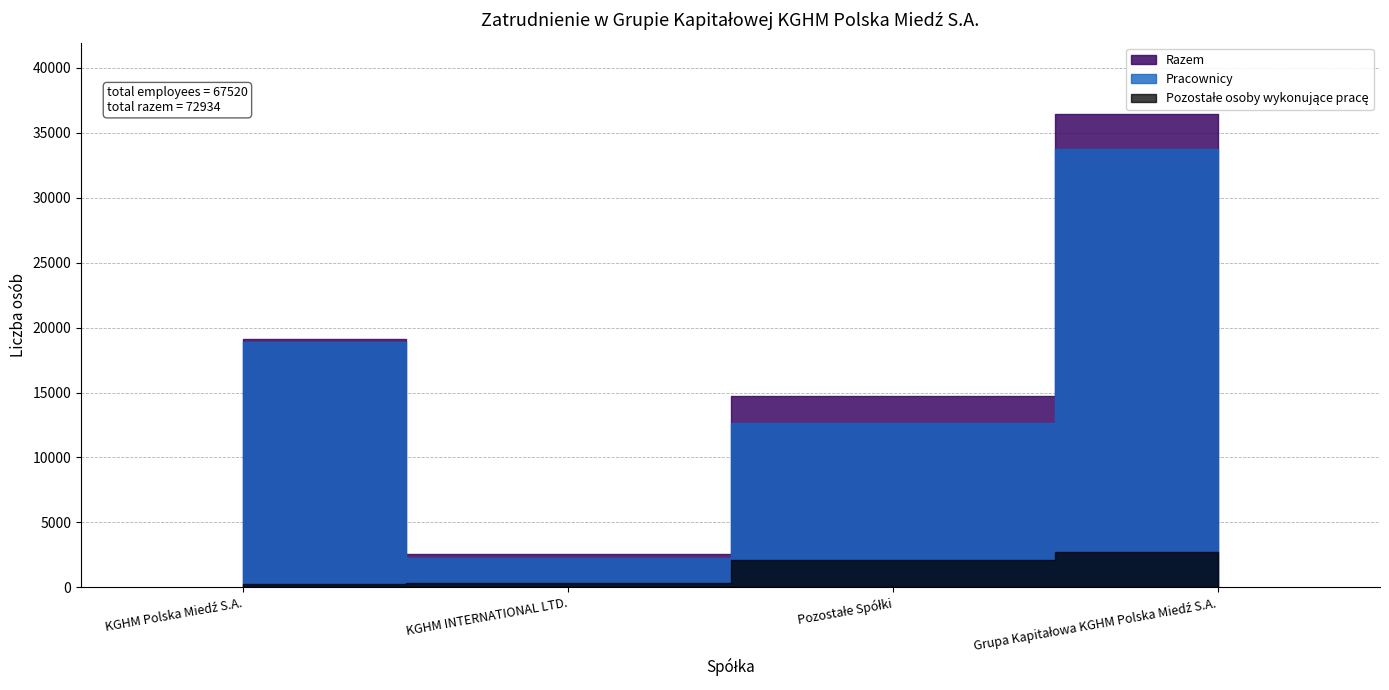

What is the approximate value of Razem at Pozostałe Spółki, to the nearest 100?

14800